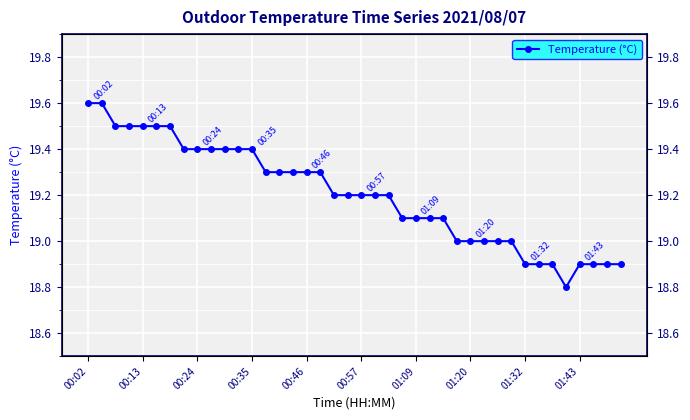

What is the average value?

19.2